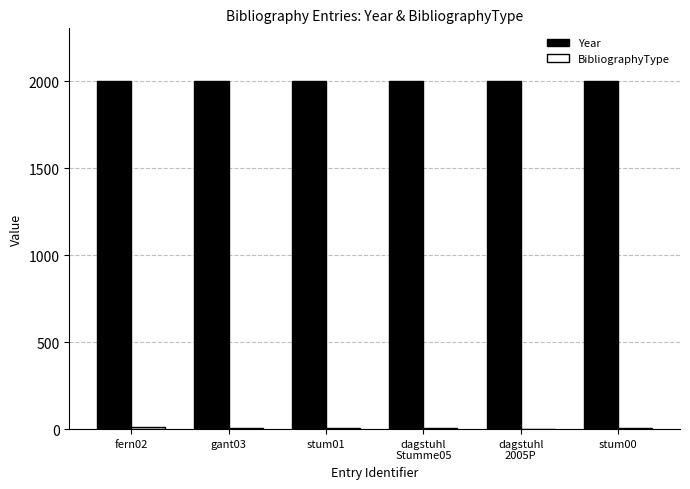

What is the greatest value displayed?

2005